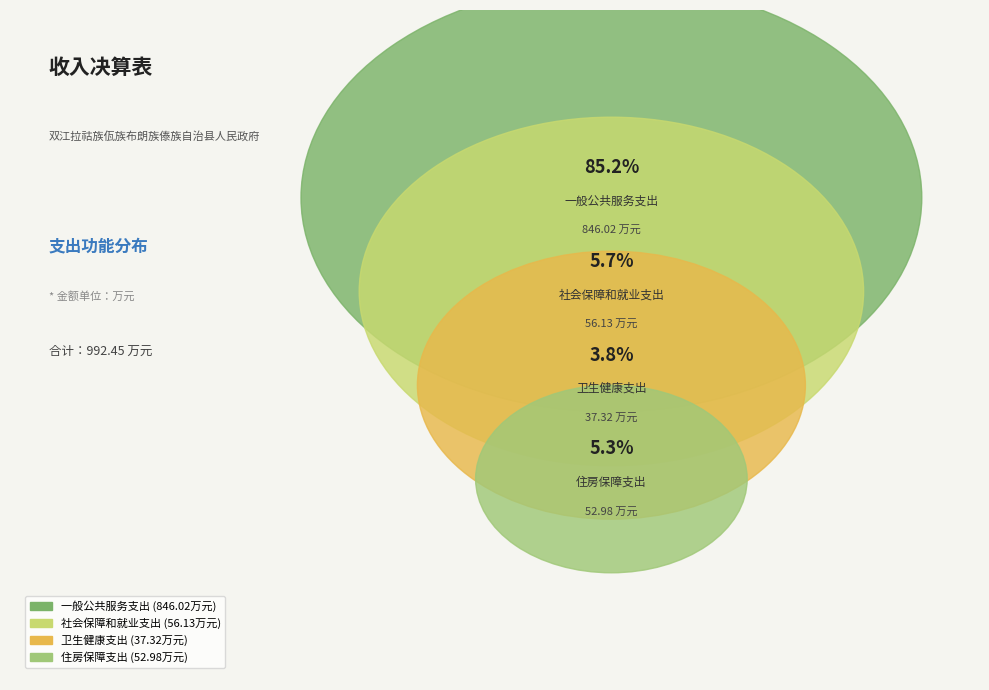

Which category has the biggest portion of the pie?

一般公共服务支出